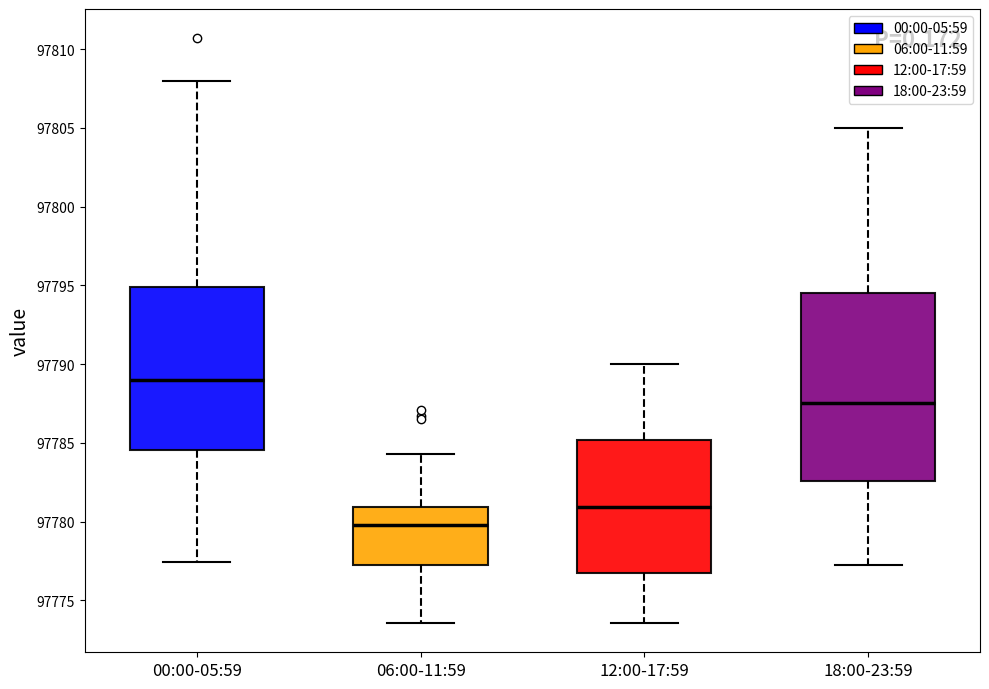

Which box has the highest median line?

00:00-05:59